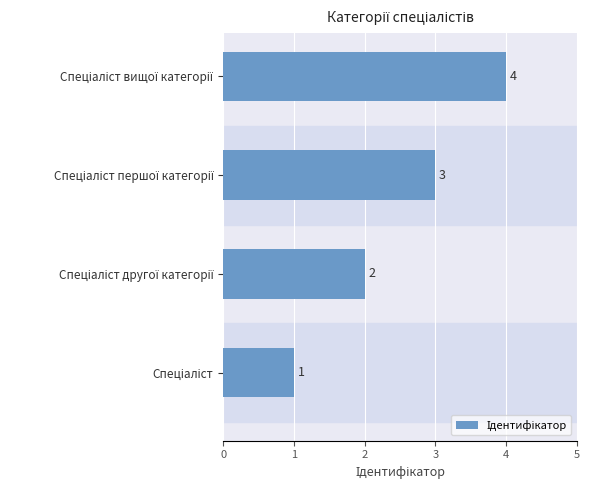

How many data points are less than 3?

2